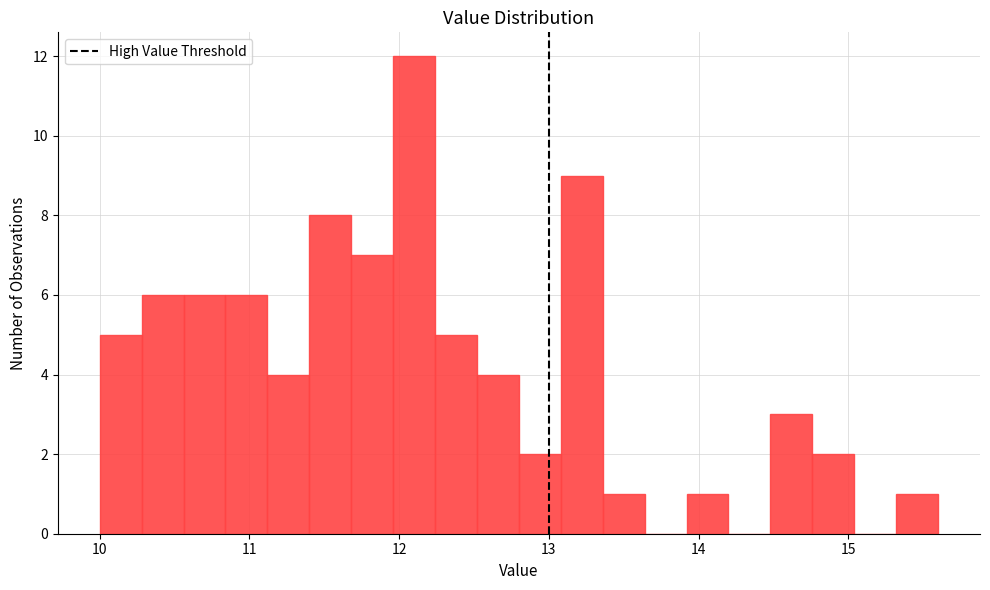

Around what value on the x-axis is the tallest bar? Give the approximate position of its centre, as read against the axis.

12.1